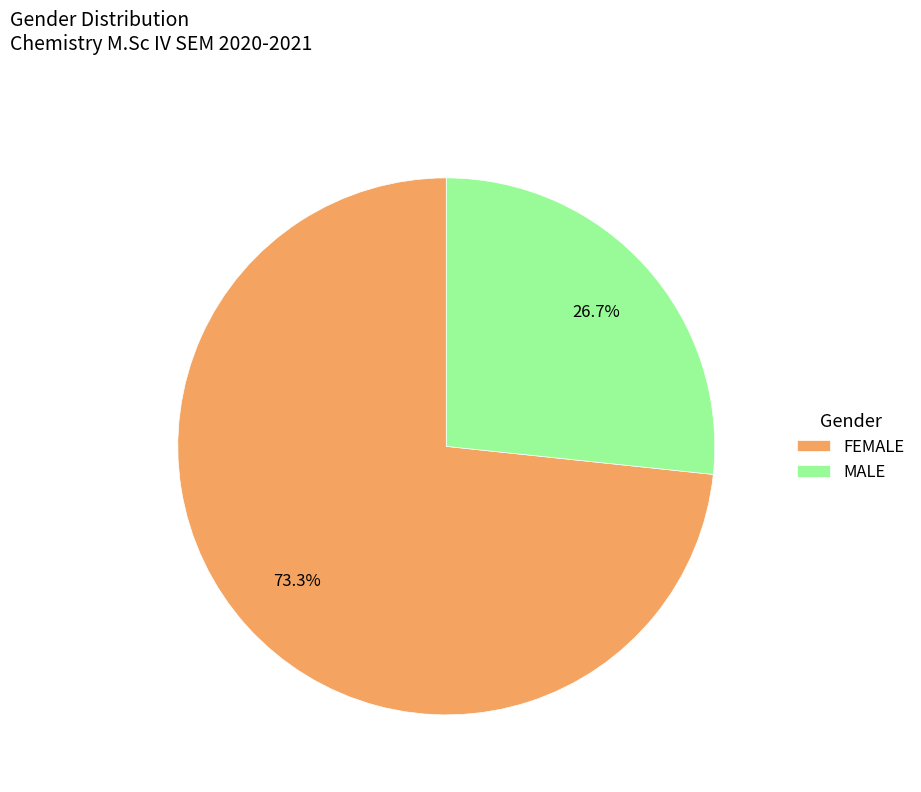

What is the total percentage of MALE and FEMALE?

100.0%